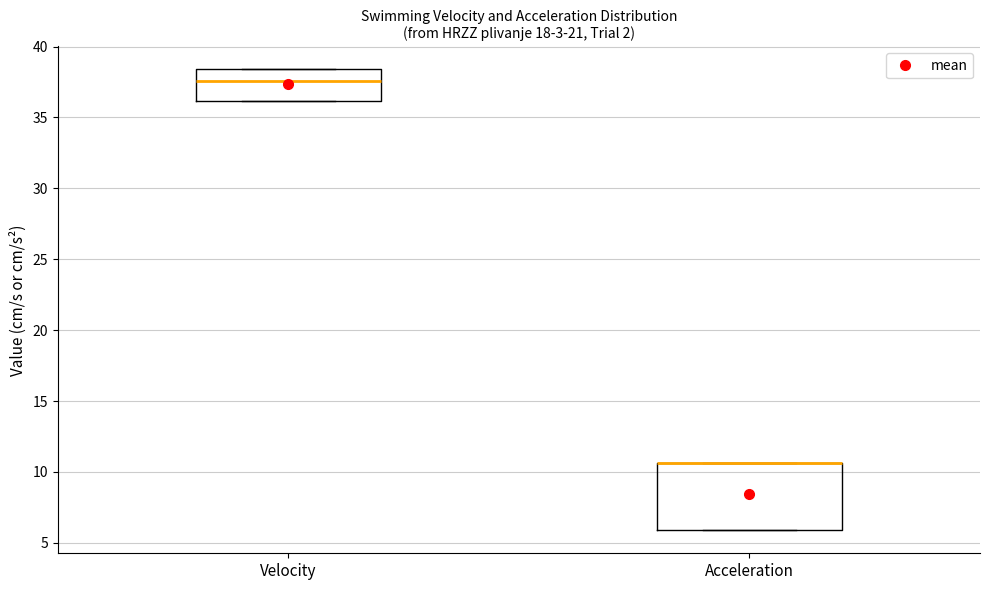

Where does the median line of the box for Velocity sit on the y-axis? The values are not printed on the chart, so give them approximately, as read against the axis.

37.5